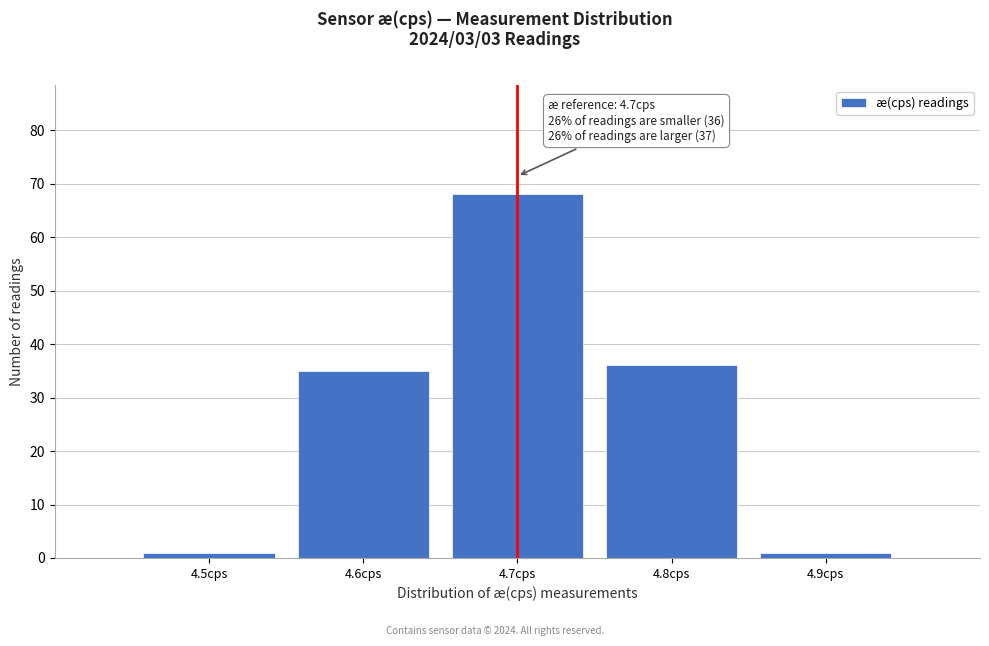

Over which range of the x-axis is the bar tallest?

4.65 to 4.75